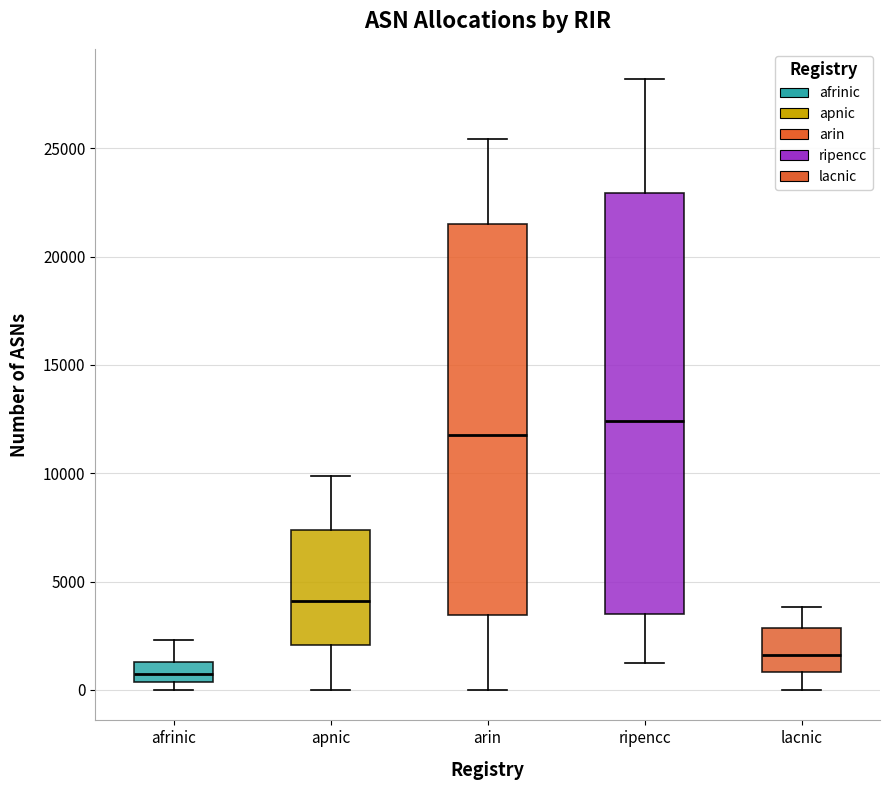

Reading left to right, transcribe this box plot: for each box, give where its median line is, the range the box spans, and where its two whiskers end, as read against the y-axis. The values are not printed on the chart, so give them approximately, as read against the axis.

afrinic: median 500 (inside the box), box 500 to 1500, whiskers 0 to 2500
apnic: median 4000, box 2000 to 7500, whiskers 0 to 10000
arin: median 12000, box 3500 to 21500, whiskers 0 to 25500
ripencc: median 12500, box 3500 to 23000, whiskers 1000 to 28000
lacnic: median 1500, box 1000 to 3000, whiskers 0 to 4000